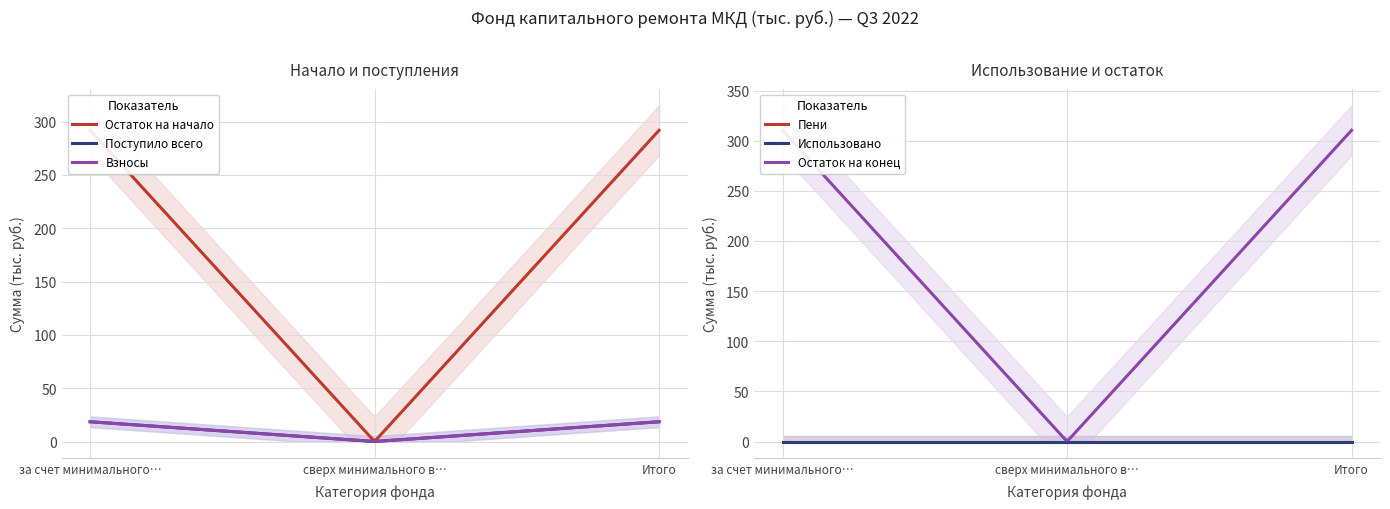

Count the number of data series in this chart.

6